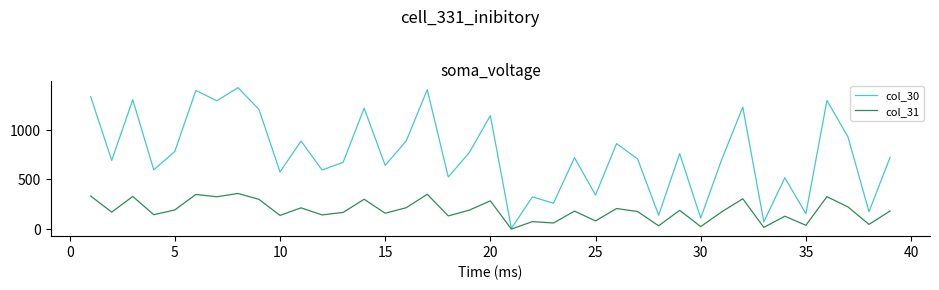

Does the chart have visible grid lines?

No